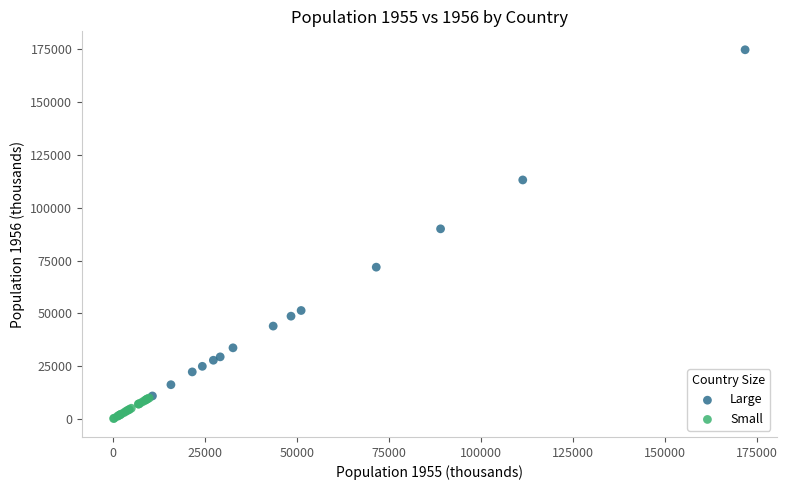

Which series has the largest Y range (max minus min)?

Large